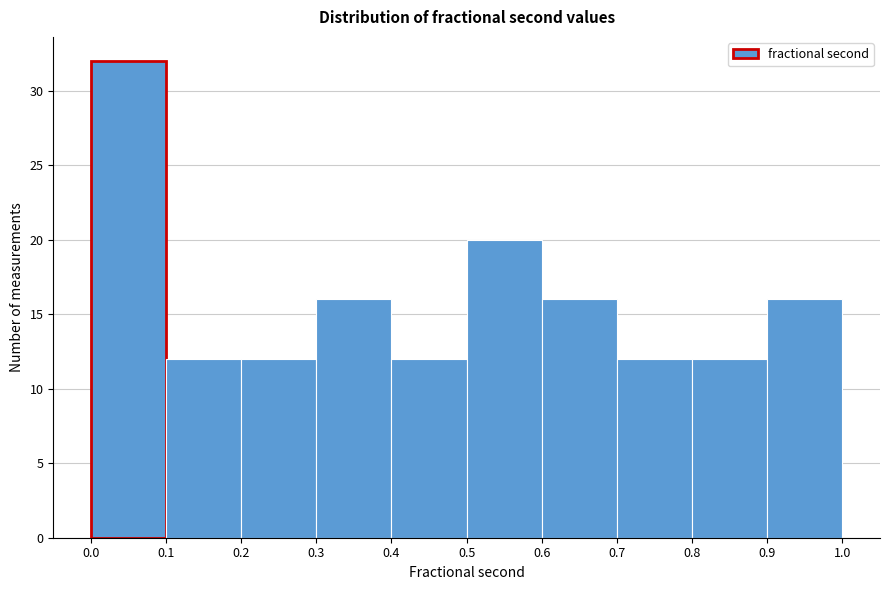

Reading left to right, transcribe this chart: for each bar, give the range it covers on the x-axis and its height. The values are not printed on the chart, so give them approximately, as read against the axis.

0.0 to 0.1: 32
0.1 to 0.2: 12
0.2 to 0.3: 12
0.3 to 0.4: 16
0.4 to 0.5: 12
0.5 to 0.6: 20
0.6 to 0.7: 16
0.7 to 0.8: 12
0.8 to 0.9: 12
0.9 to 1.0: 16